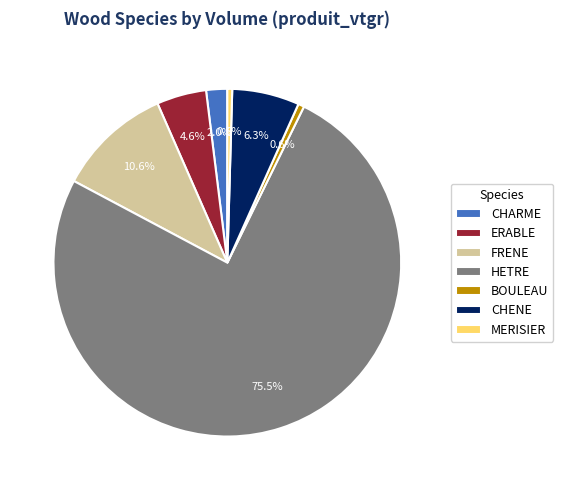

How many slices are in this pie chart?

7